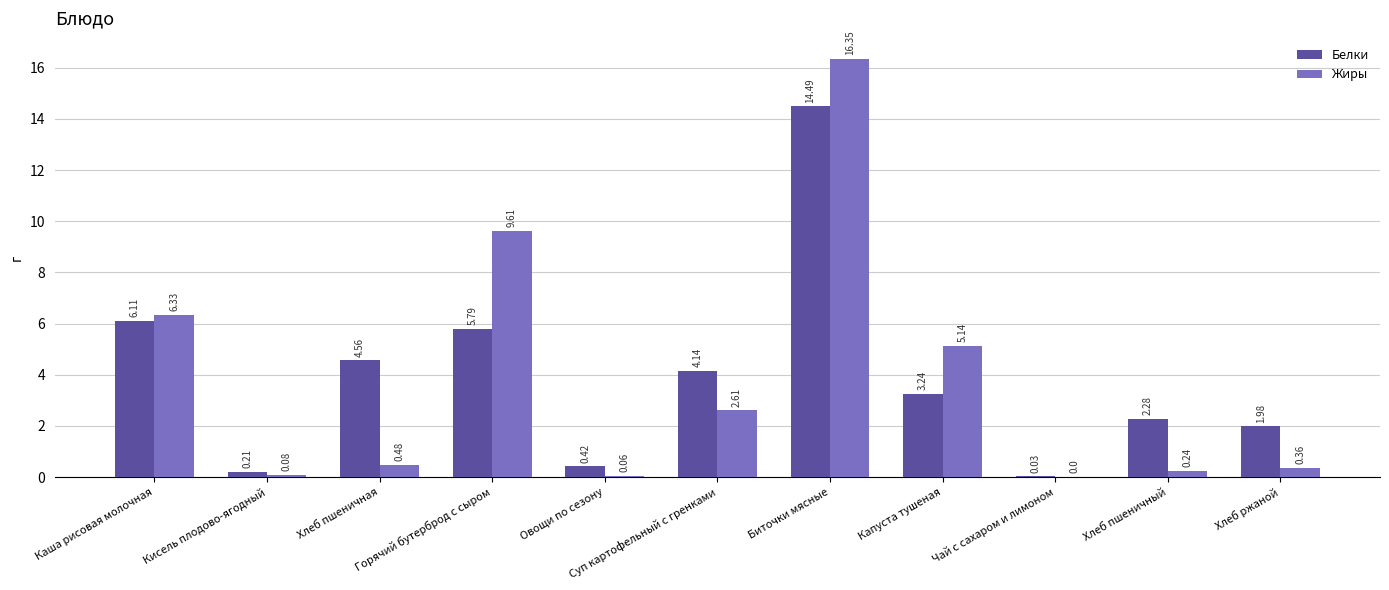

What is the difference between the second highest and second lowest values in the Белки series?

5.9